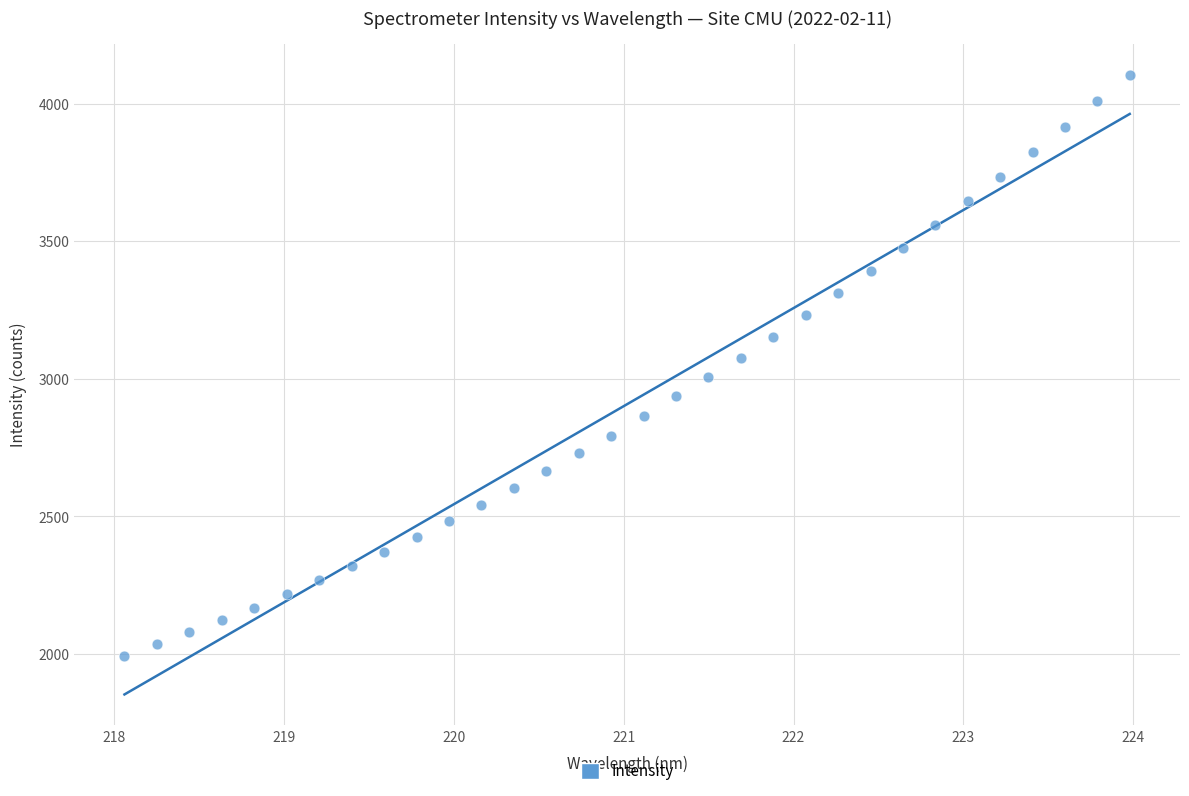

What is the range of Y values (max minus min)?

2113.2